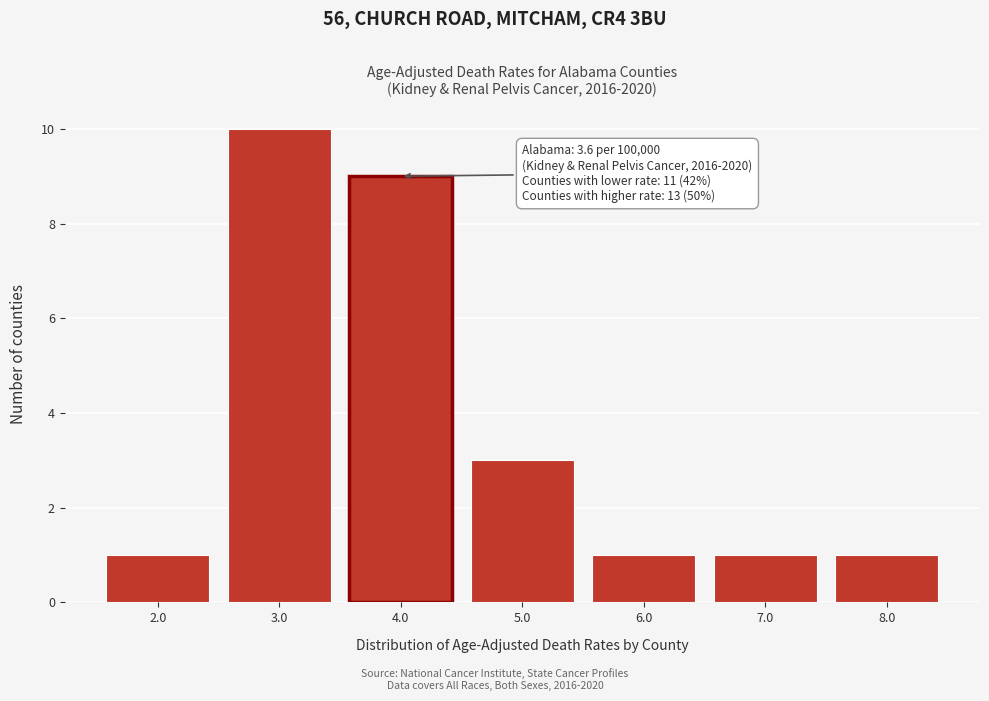

Over which range of the x-axis is the bar tallest?

2.5 to 3.5